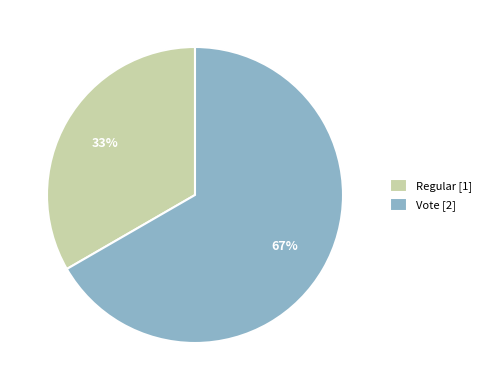

What is the majority slice?

Vote